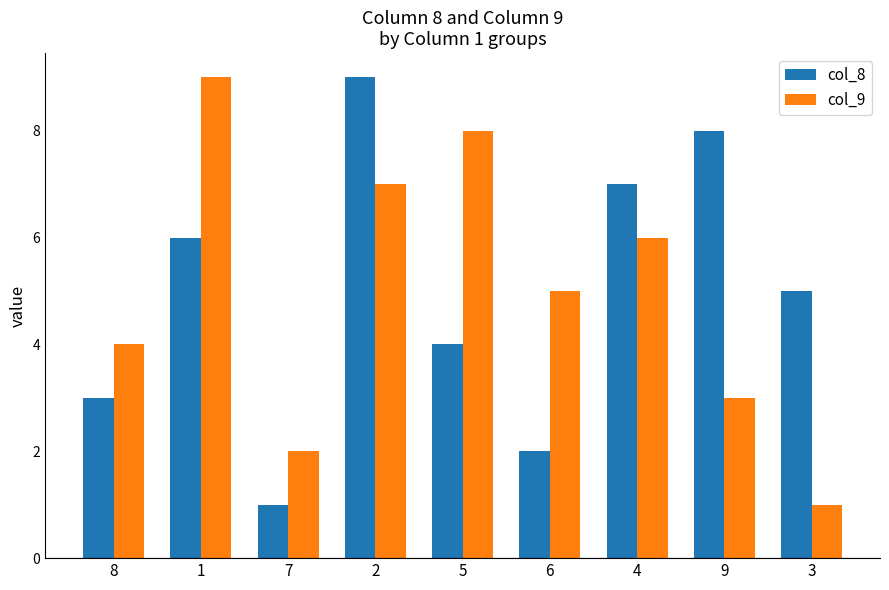

Reading left to right, what are all the values shown in this chart?

col_8: 8=3	1=6	7=1	2=9	5=4	6=2	4=7	9=8	3=5
col_9: 8=4	1=9	7=2	2=7	5=8	6=5	4=6	9=3	3=1